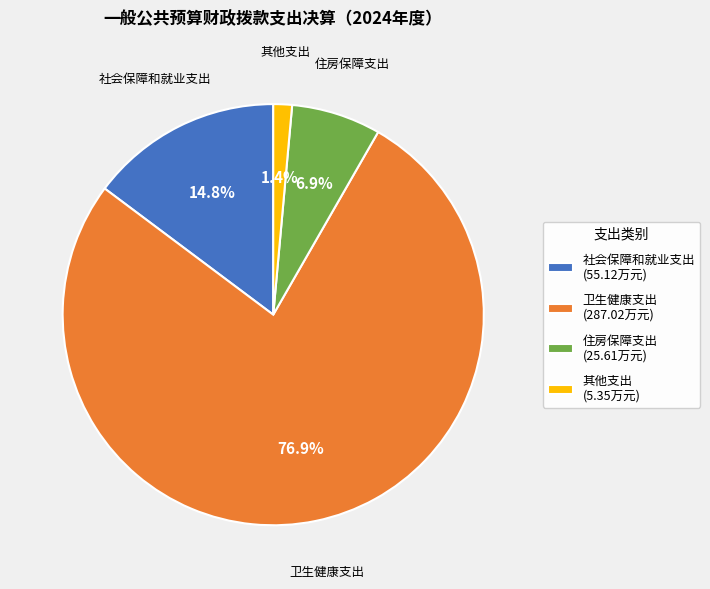

What percentage is the 其他支出 slice, to the nearest percent?

1%